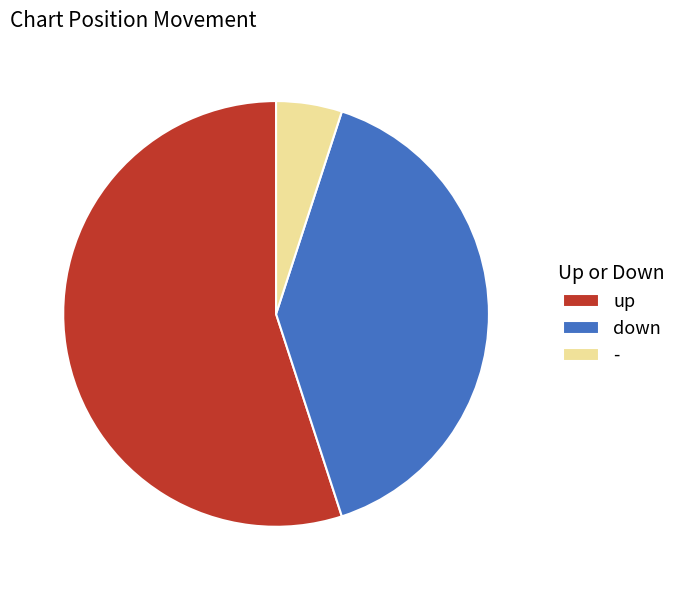

What is the ratio of the value at up to the value at -?

11.0